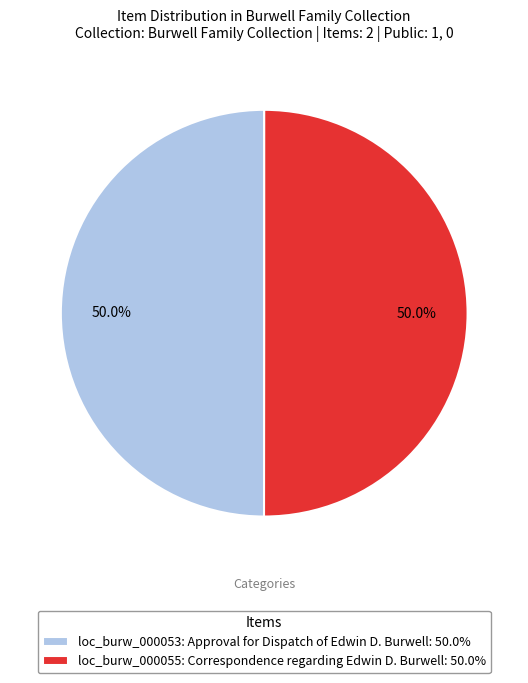

How many segments does this pie chart have?

2